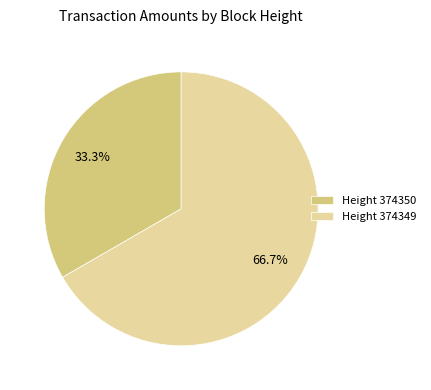

What is the ratio of the value at Height 374350 to the value at Height 374349?

0.5